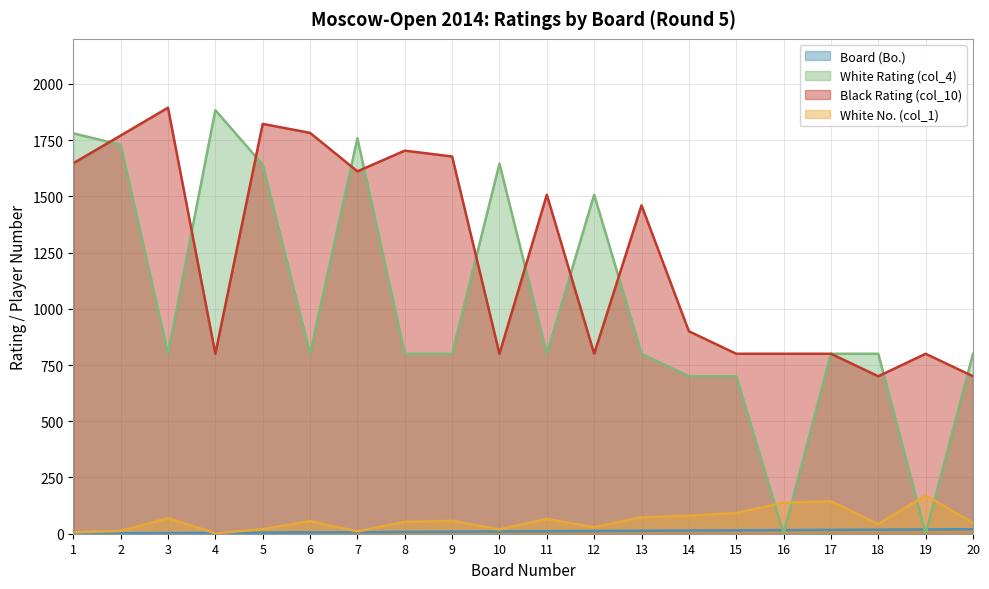

Reading left to right, extract all data points from this chart.

Board (Bo.): 1=1	2=2	3=3	4=4	5=5	6=6	7=7	8=8	9=9	10=10	11=11	12=12	13=13	14=14	15=15	16=16	17=17	18=18	19=19	20=20
White Rating (col_4): 1=1780	2=1729	3=800	4=1883	5=1641	6=800	7=1758	8=800	9=800	10=1645	11=800	12=1507	13=800	14=700	15=700	16=0	17=800	18=800	19=0	20=800
Black Rating (col_10): 1=1647	2=1770	3=1894	4=800	5=1822	6=1782	7=1611	8=1703	9=1677	10=800	11=1507	12=800	13=1460	14=900	15=800	16=800	17=800	18=700	19=800	20=700
White No. (col_1): 1=6	2=12	3=69	4=2	5=20	6=56	7=10	8=53	9=57	10=19	11=66	12=29	13=73	14=80	15=92	16=138	17=144	18=43	19=170	20=48